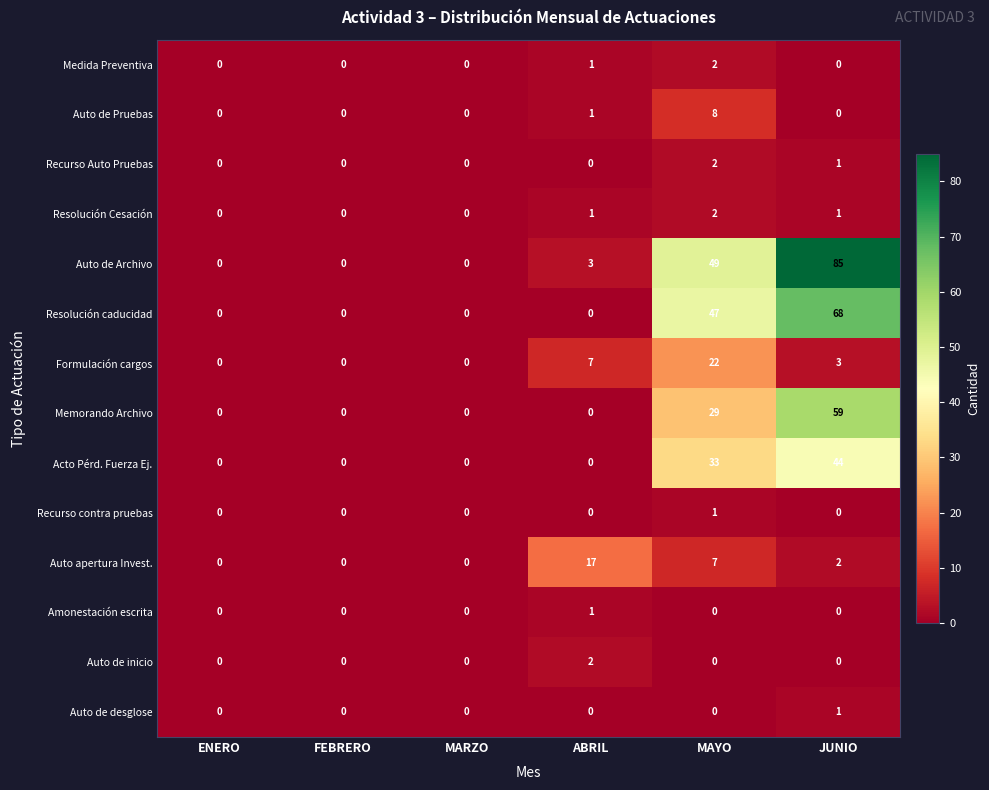

True or false: Auto de desglose has a value of -1 at ENERO.

False